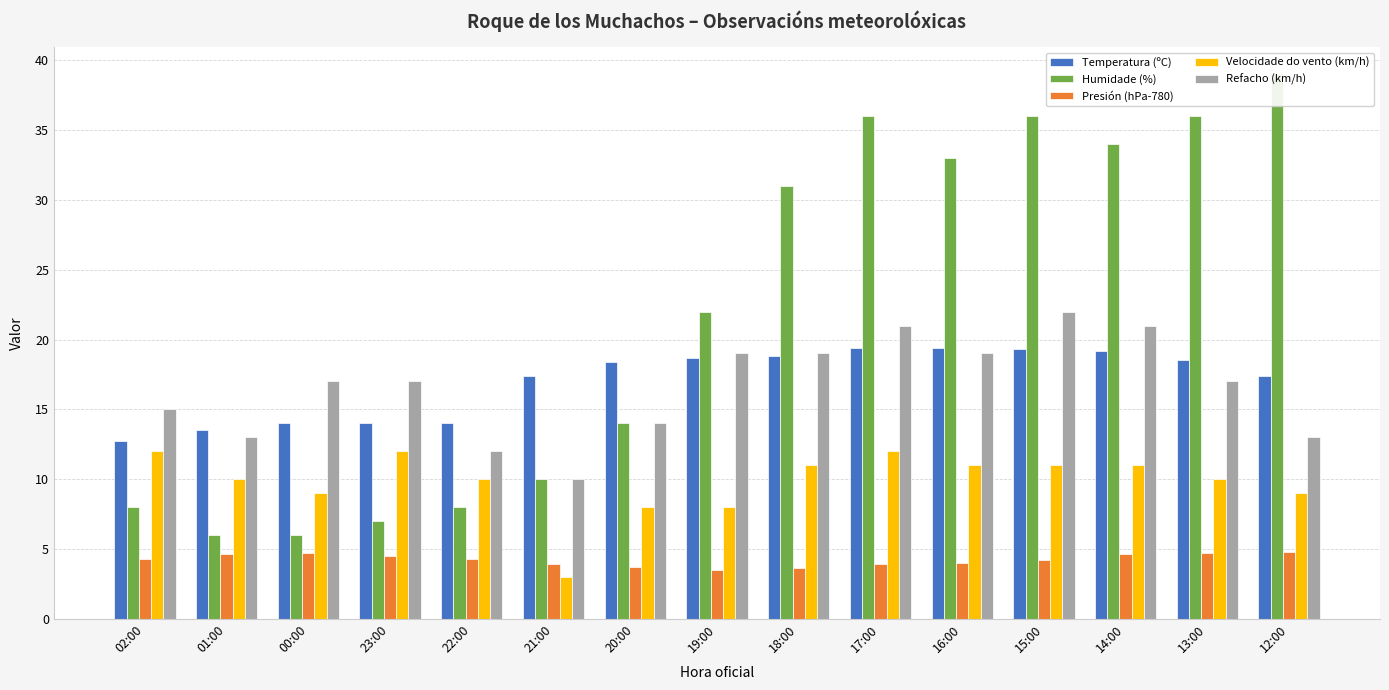

Reading right to left, list all the values displayed in this chart.

Temperatura (ºC): 12:00=17.4	13:00=18.5	14:00=19.2	15:00=19.3	16:00=19.4	17:00=19.4	18:00=18.8	19:00=18.7	20:00=18.4	21:00=17.4	22:00=14.0	23:00=14.0	00:00=14.0	01:00=13.5	02:00=12.7
Humidade (%): 12:00=39.0	13:00=36.0	14:00=34.0	15:00=36.0	16:00=33.0	17:00=36.0	18:00=31.0	19:00=22.0	20:00=14.0	21:00=10.0	22:00=8.0	23:00=7.0	00:00=6.0	01:00=6.0	02:00=8.0
Presión (hPa-780): 12:00=4.8	13:00=4.7	14:00=4.6	15:00=4.2	16:00=4.0	17:00=3.9	18:00=3.6	19:00=3.5	20:00=3.7	21:00=3.9	22:00=4.3	23:00=4.5	00:00=4.7	01:00=4.6	02:00=4.3
Velocidade do vento (km/h): 12:00=9.0	13:00=10.0	14:00=11.0	15:00=11.0	16:00=11.0	17:00=12.0	18:00=11.0	19:00=8.0	20:00=8.0	21:00=3.0	22:00=10.0	23:00=12.0	00:00=9.0	01:00=10.0	02:00=12.0
Refacho (km/h): 12:00=13.0	13:00=17.0	14:00=21.0	15:00=22.0	16:00=19.0	17:00=21.0	18:00=19.0	19:00=19.0	20:00=14.0	21:00=10.0	22:00=12.0	23:00=17.0	00:00=17.0	01:00=13.0	02:00=15.0